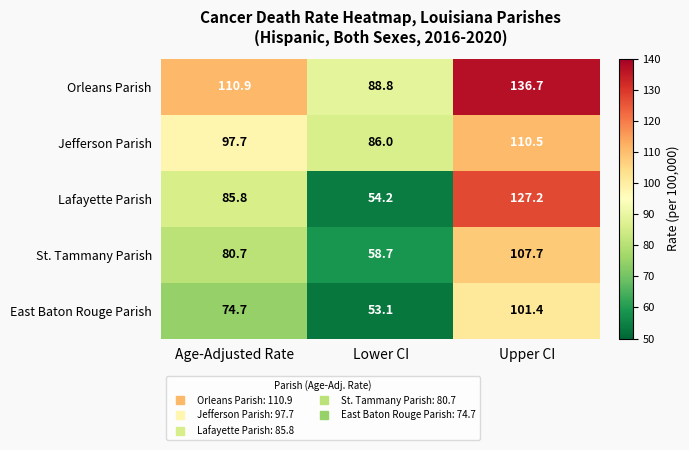

The value of St. Tammany Parish at Age-Adjusted Rate is 80.7. True or false?

True